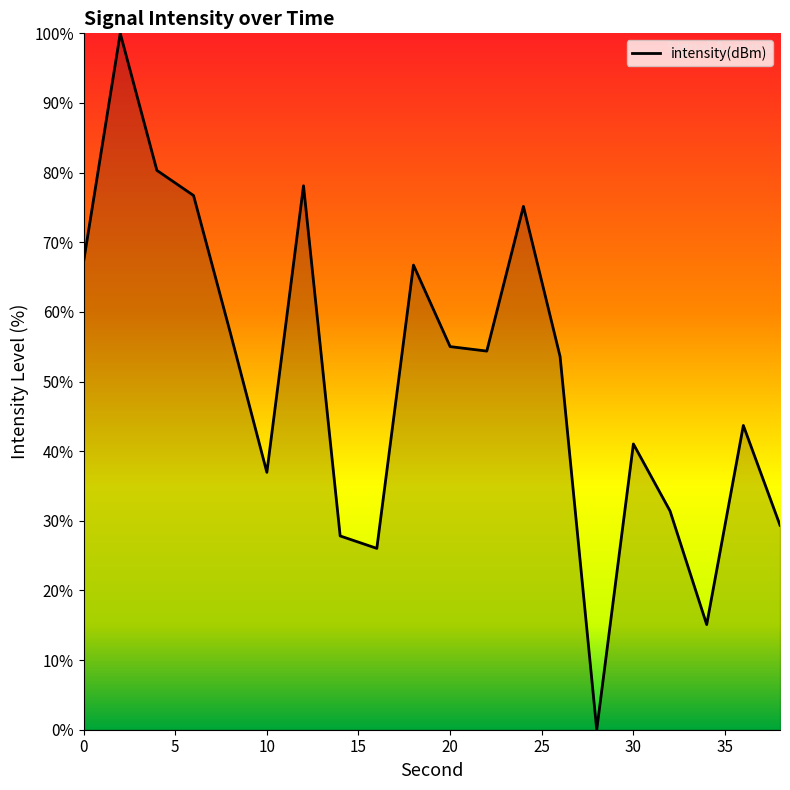

What is the greatest value displayed?

100.0